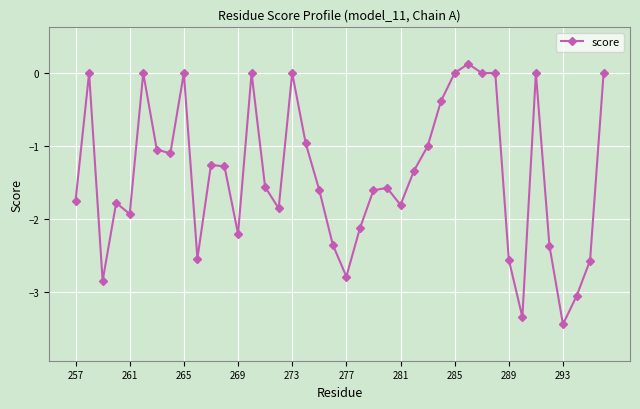

Does the chart display data point markers on the line(s)?

Yes